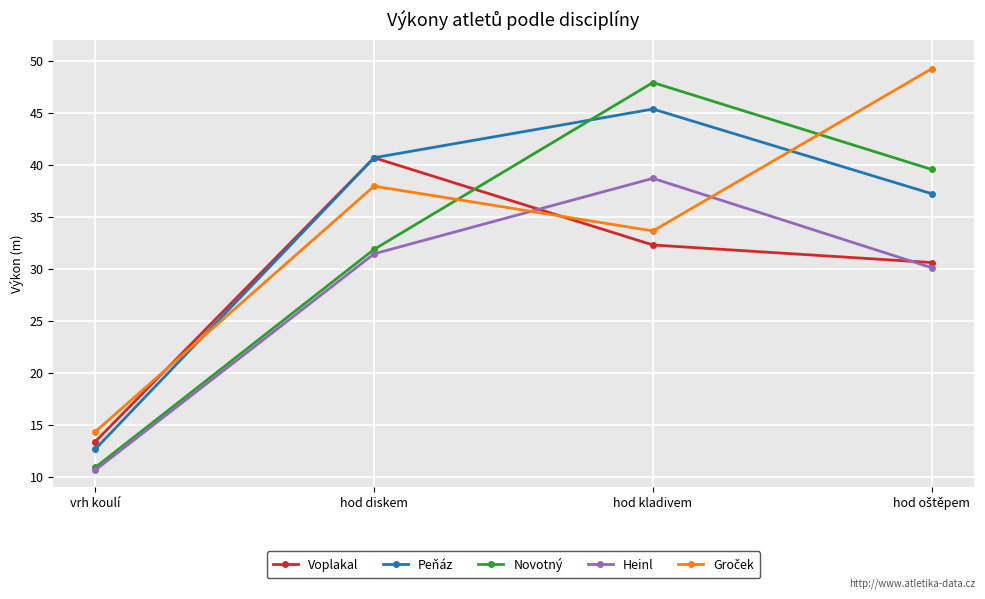

Between which two adjacent categories do Heinl and Voplakal first intersect?

hod diskem and hod kladivem